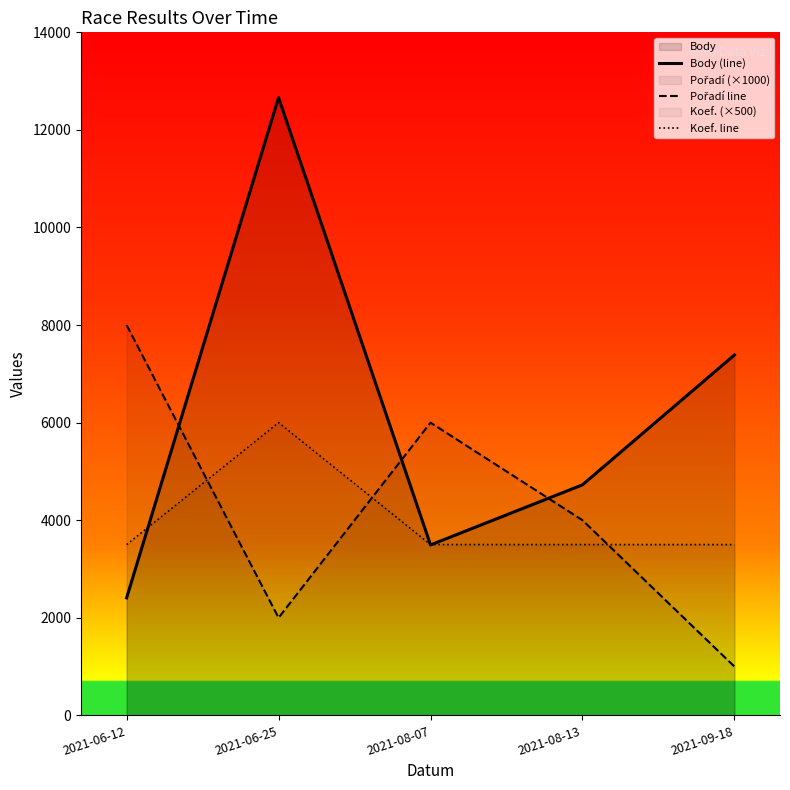

List the labels in order of Pořadí line value, largest first.

2021-06-12, 2021-08-07, 2021-08-13, 2021-06-25, 2021-09-18